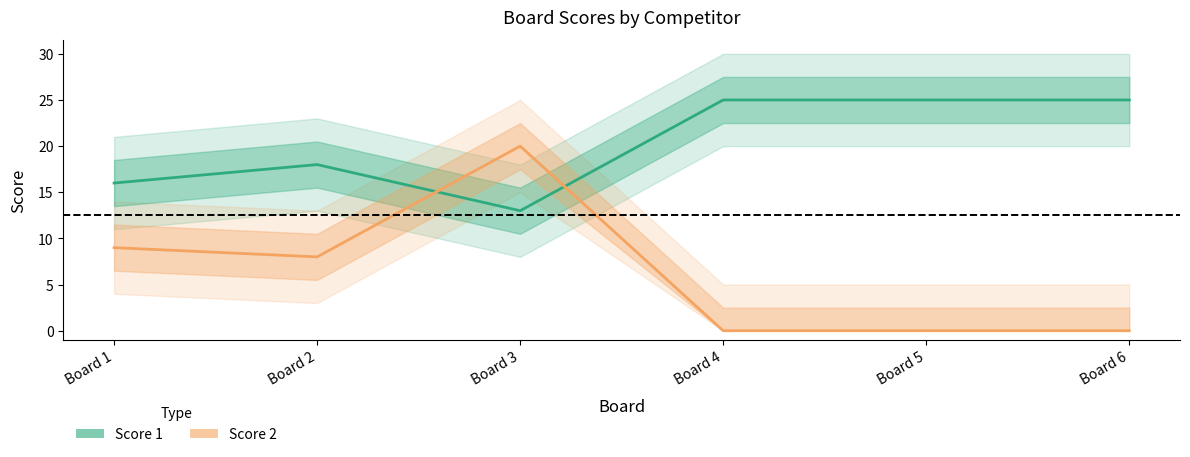

What is the difference between the second highest and minimum values in the Score 1 series?

12